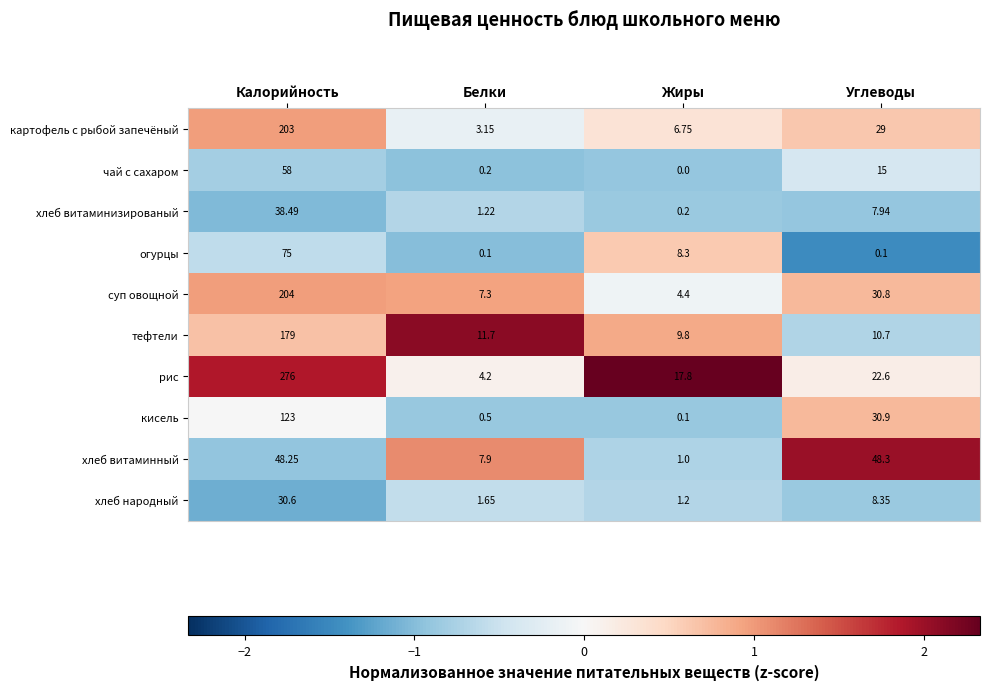

Where does the картофель с рыбой запечёный series first go above 29?

Калорийность